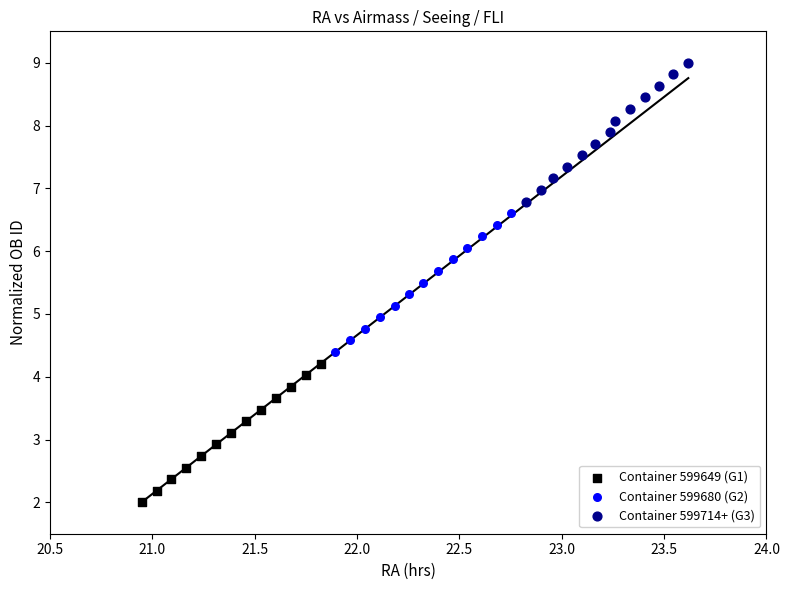

Which series reaches the maximum Y coordinate?

Container 599714+ (G3)